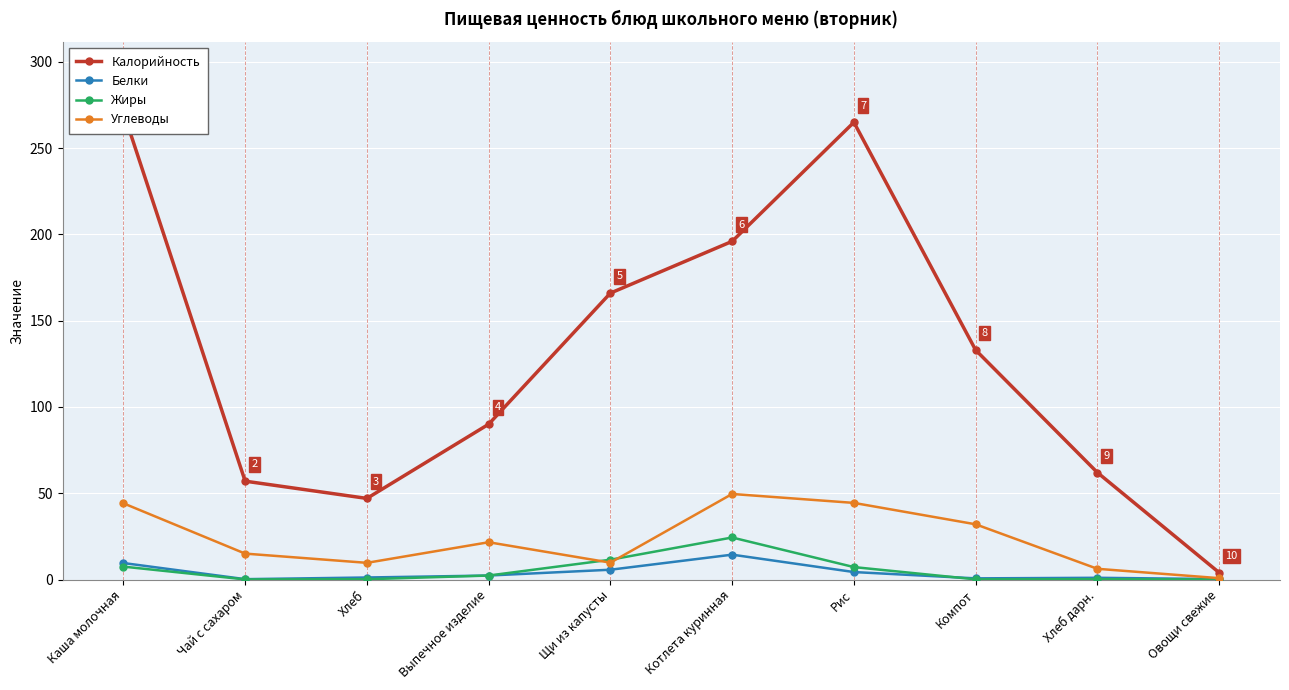

What is the label of the 7th point from the right?

Выпечное изделие